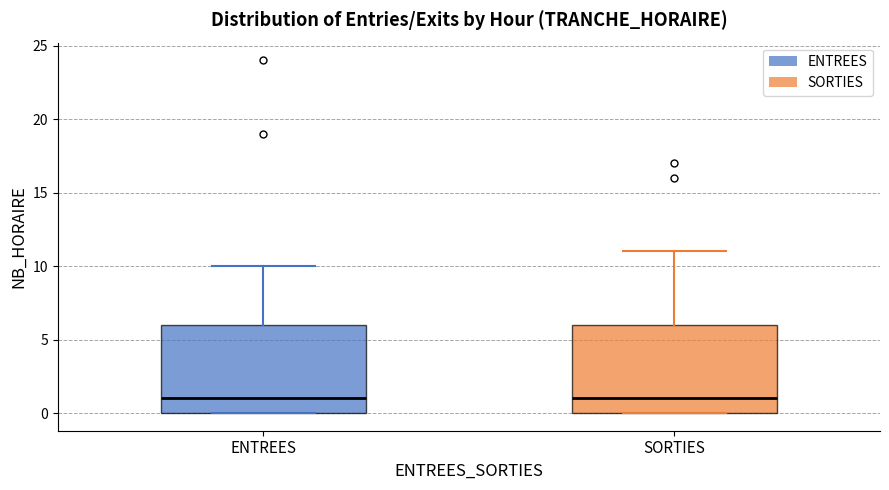

Reading left to right, read every box against the y-axis: the position of its median line, the range the box covers, and the ends of its whiskers. The values are not printed on the chart, so give them approximately, as read against the axis.

ENTREES: median 1, box 0 to 6, whiskers 0 to 10
SORTIES: median 1, box 0 to 6, whiskers 0 to 11